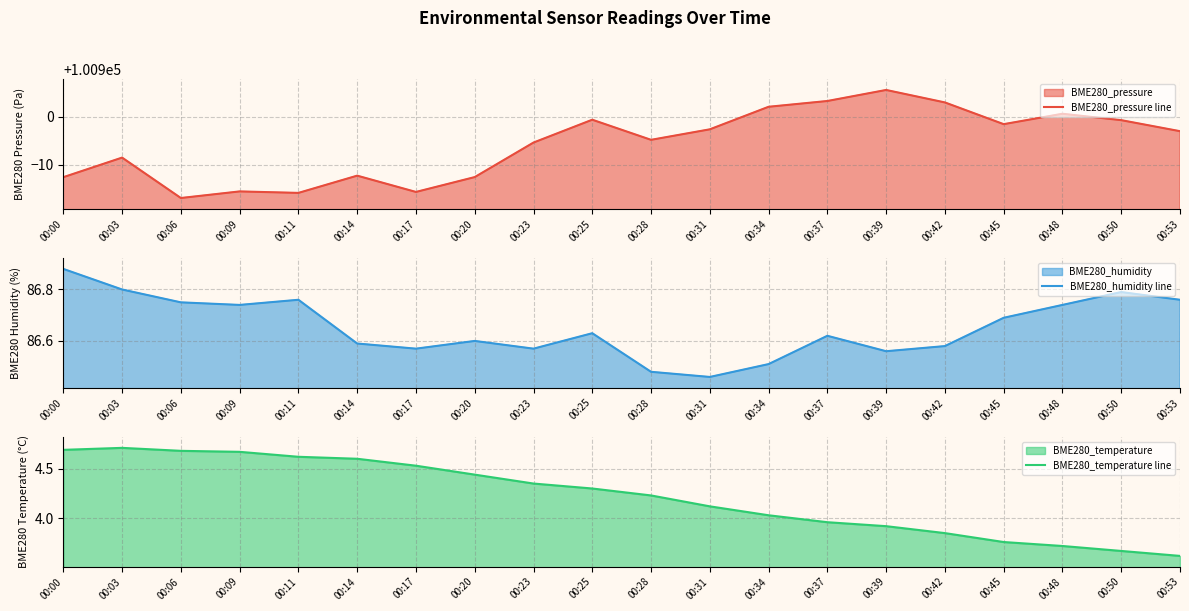

At which category is the sum across all series the highest?

00:39